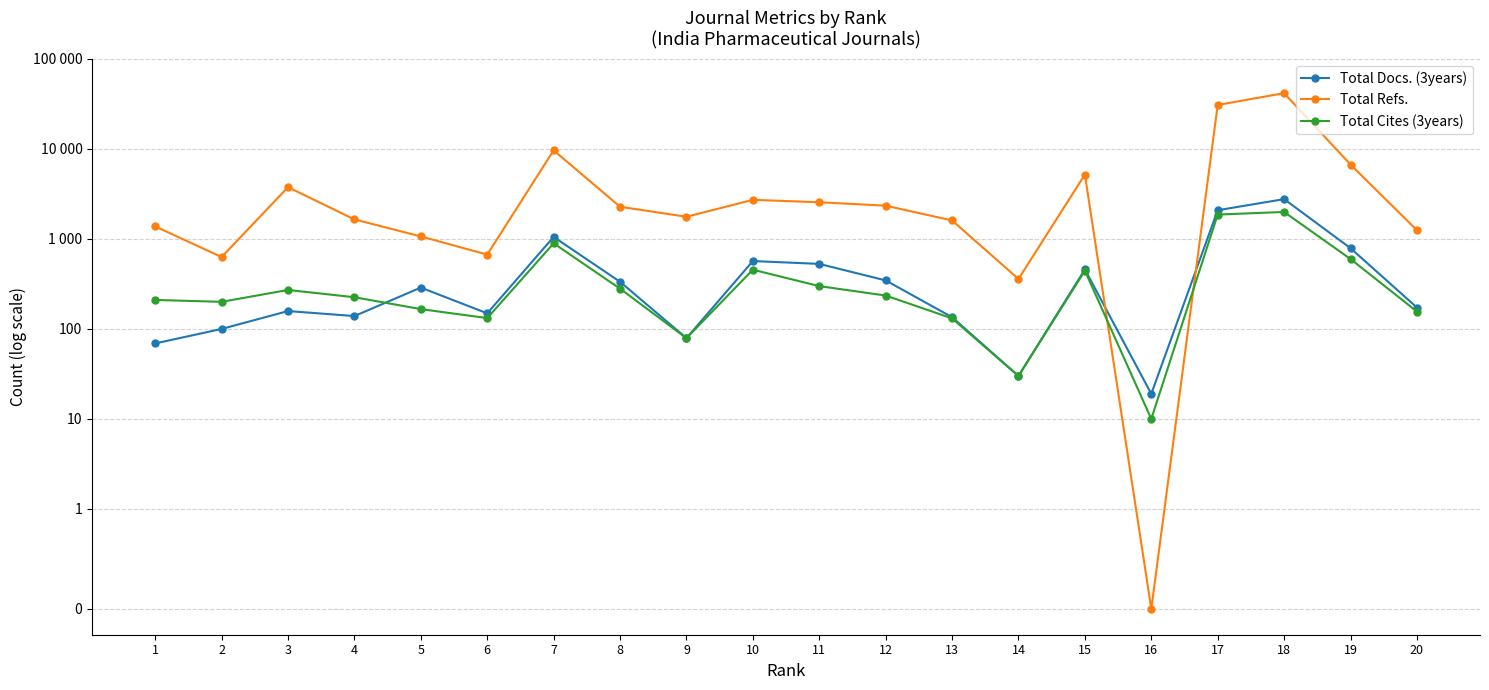

How many lines are shown in the chart?

3